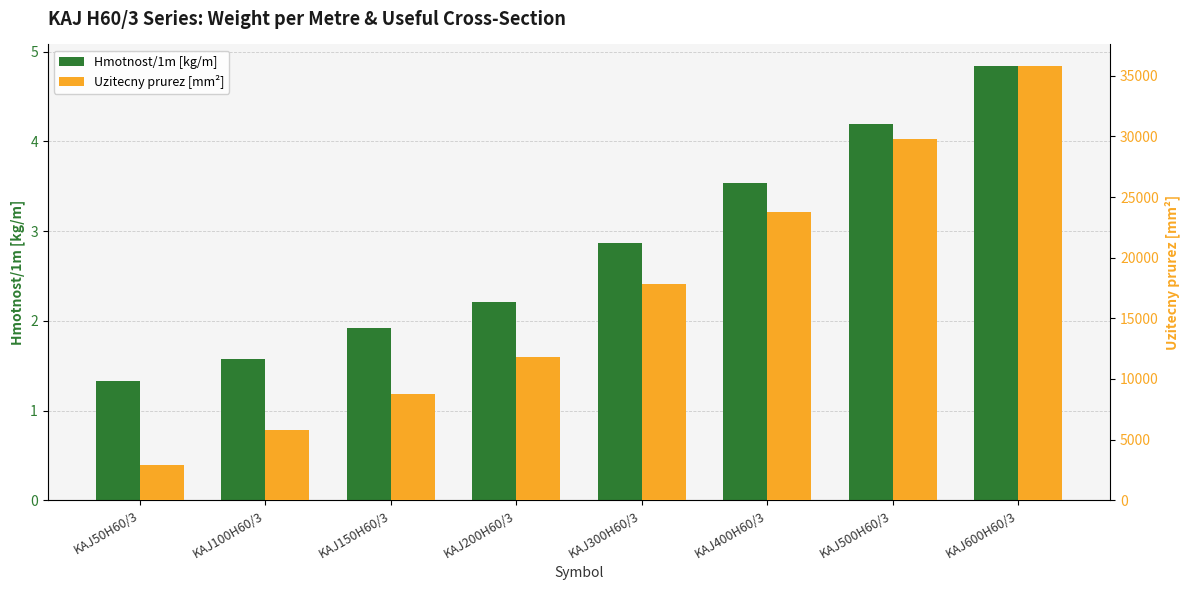

How many groups of bars are there?

8